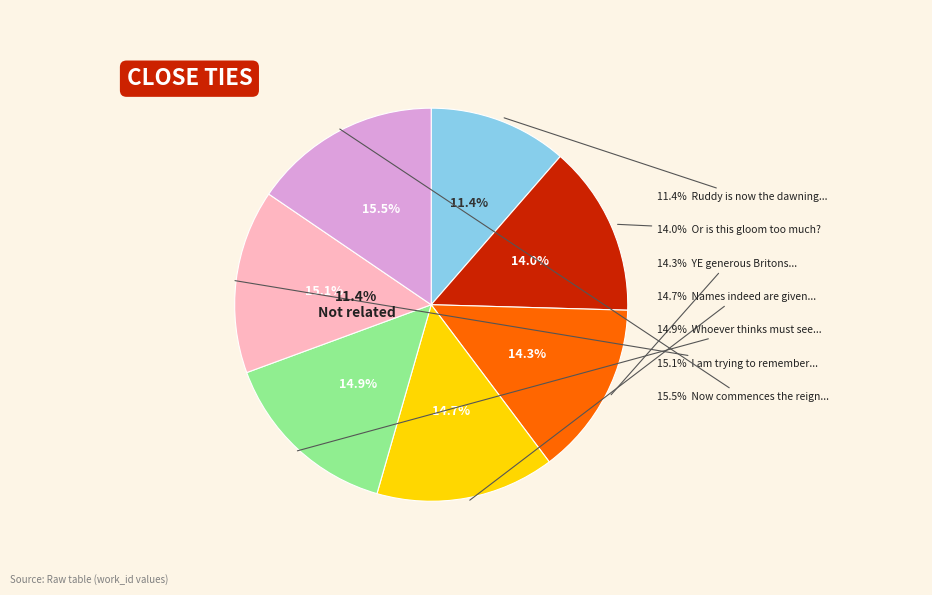

What percentage is the YE generous Britons, sons of fair renown slice, to the nearest percent?

14%